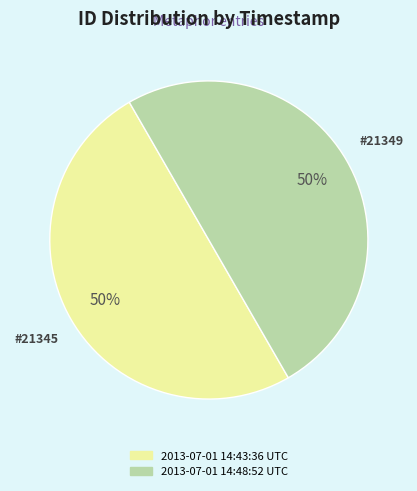

How many slices are in this pie chart?

2